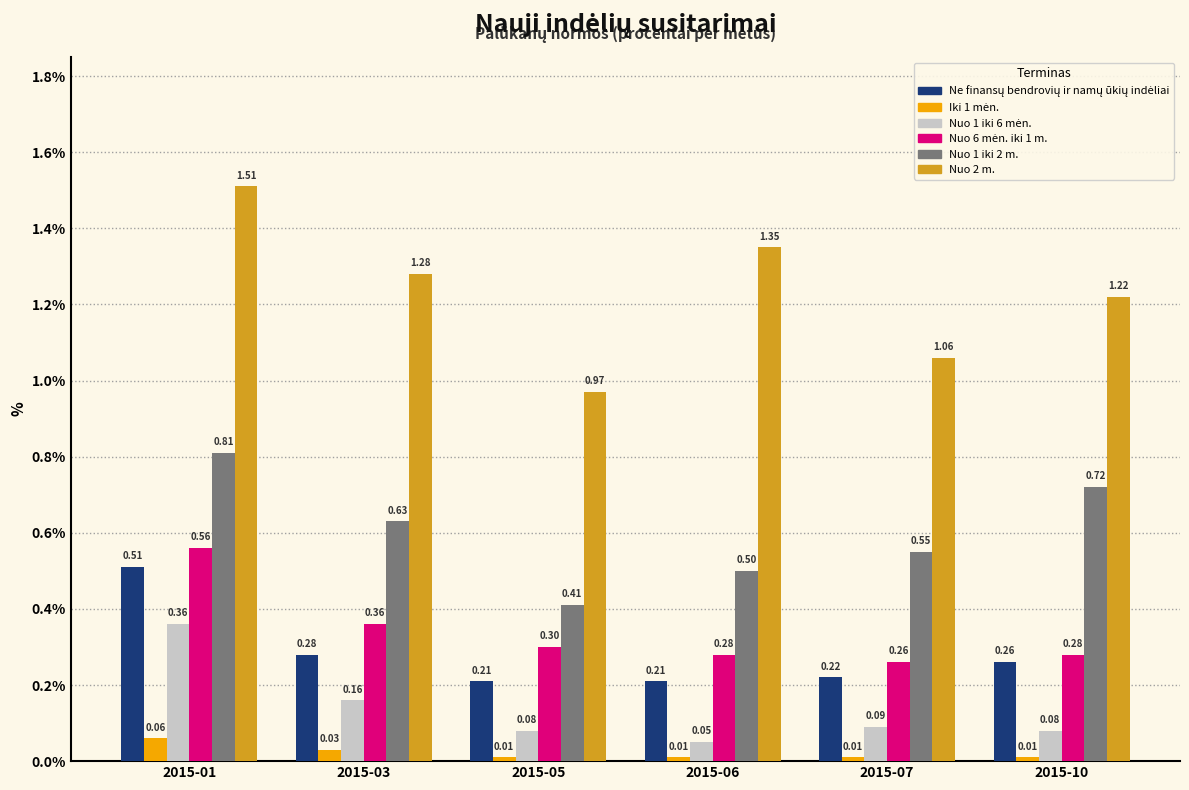

Which series has the largest range (max minus min)?

Nuo 2 m.